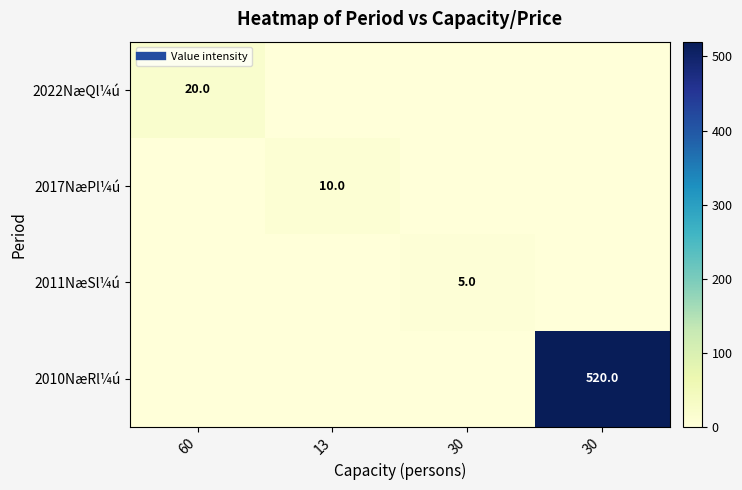

Read the 2022NæQl¼ú value at 60, to the nearest 5.

20